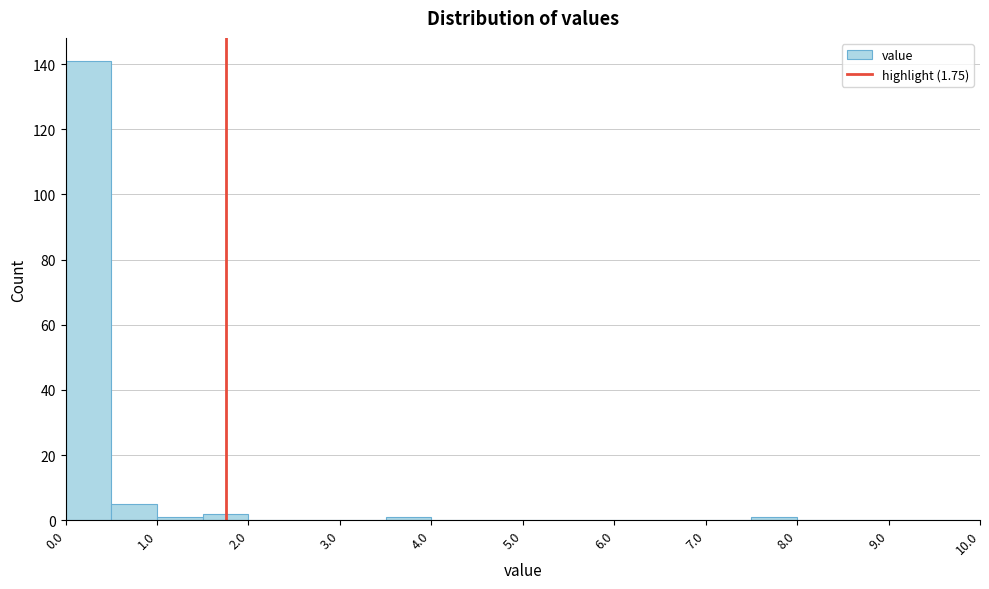

Reading left to right, list every bar in this chart as the range it spans on the x-axis followed by its height. The values are not printed on the chart, so give them approximately, as read against the axis.

0.0 to 0.5: 142
0.5 to 1.0: 6
1.0 to 1.5: under 2
1.5 to 2.0: 2
2.0 to 2.5: 0
2.5 to 3.0: 0
3.0 to 3.5: 0
3.5 to 4.0: under 2
4.0 to 4.5: 0
4.5 to 5.0: 0
5.0 to 5.5: 0
5.5 to 6.0: 0
6.0 to 6.5: 0
6.5 to 7.0: 0
7.0 to 7.5: 0
7.5 to 8.0: under 2
8.0 to 8.5: 0
8.5 to 9.0: 0
9.0 to 9.5: 0
9.5 to 10.0: 0